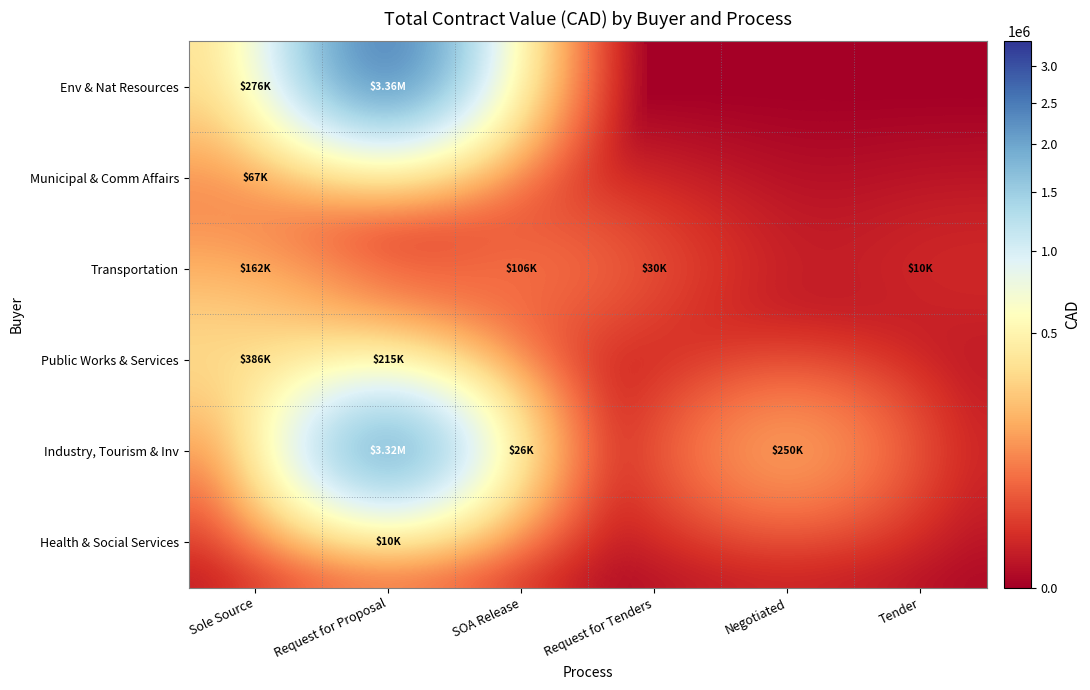

At which category is the sum across all series the highest?

Request for Proposal